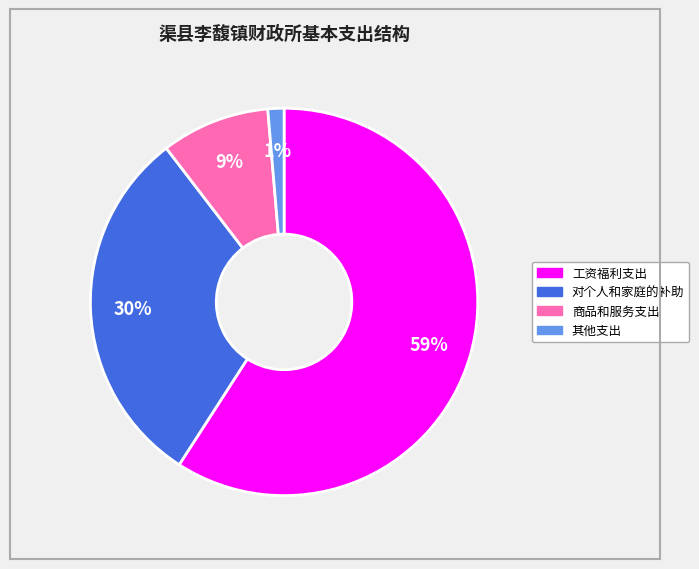

Which slice represents more than half of the pie?

工资福利支出